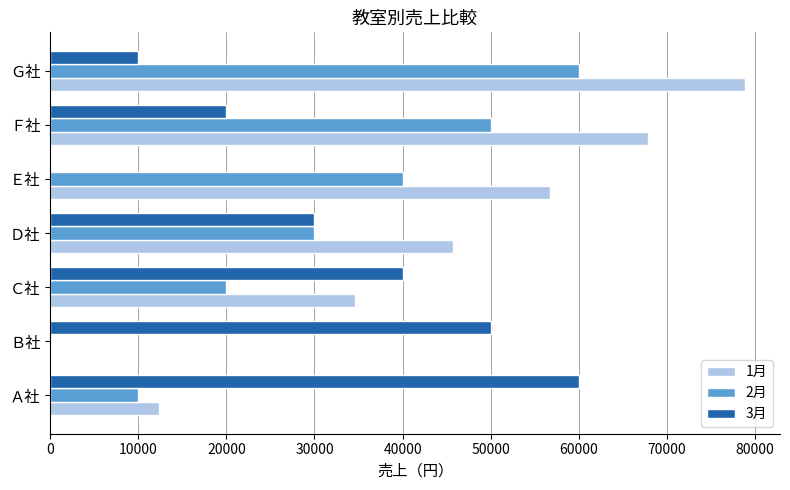

Is it true that 3月 equals 15303 at Ｇ社?

False